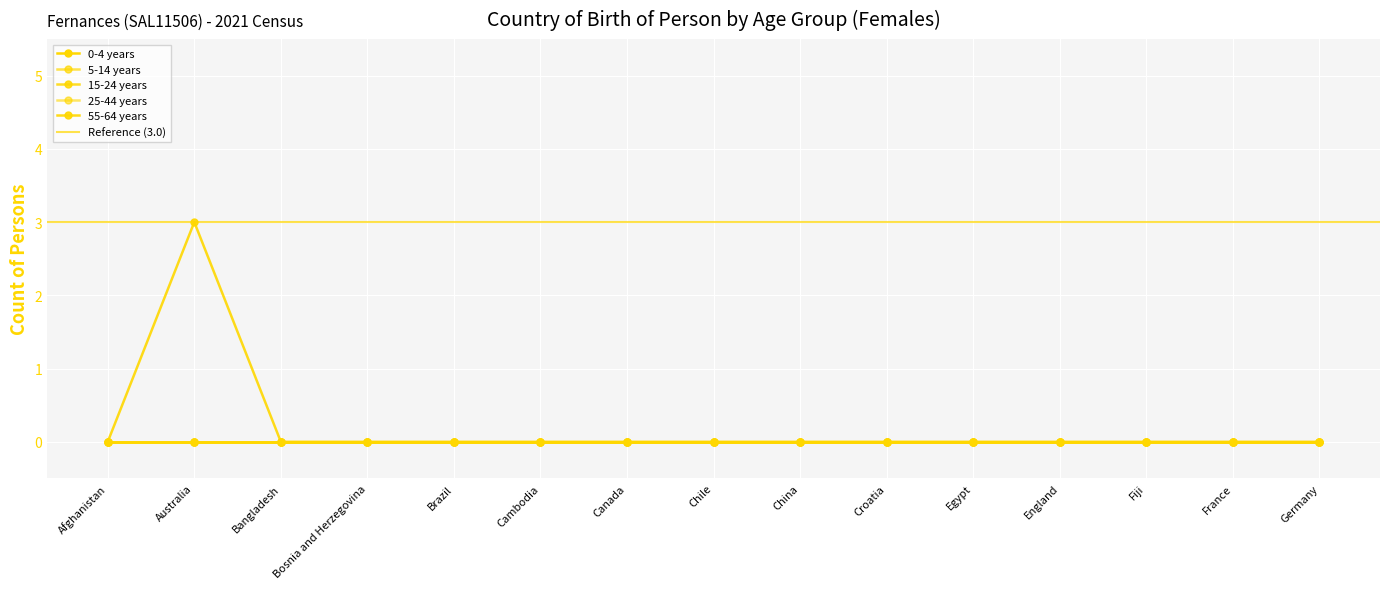

What are all the series names shown in the legend?

0-4 years, 5-14 years, 15-24 years, 25-44 years, 55-64 years